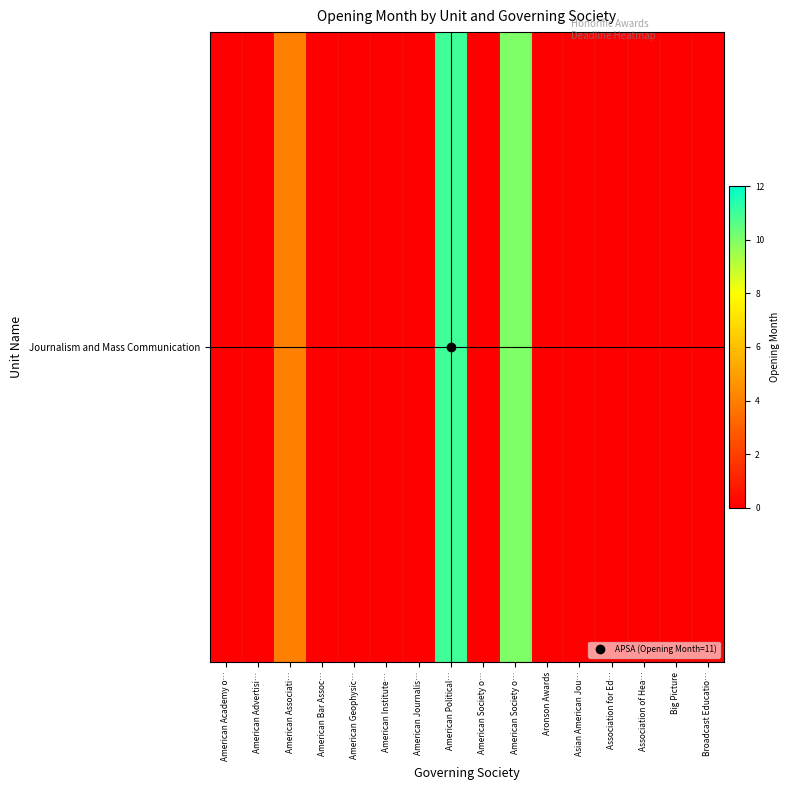

Count the number of values greater than 0.

3